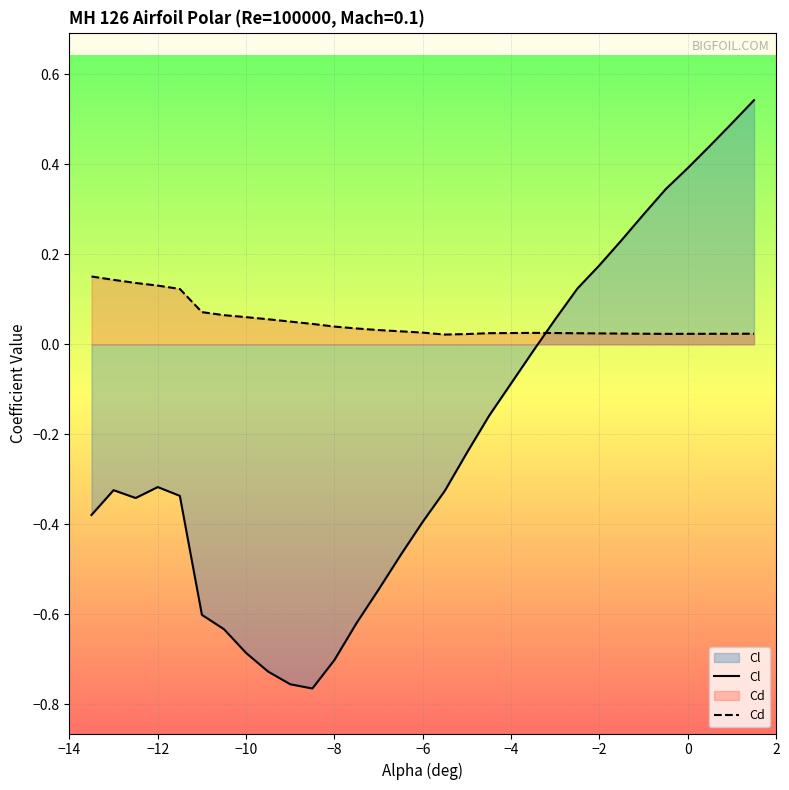

How many data points in Cl are above 0?

10